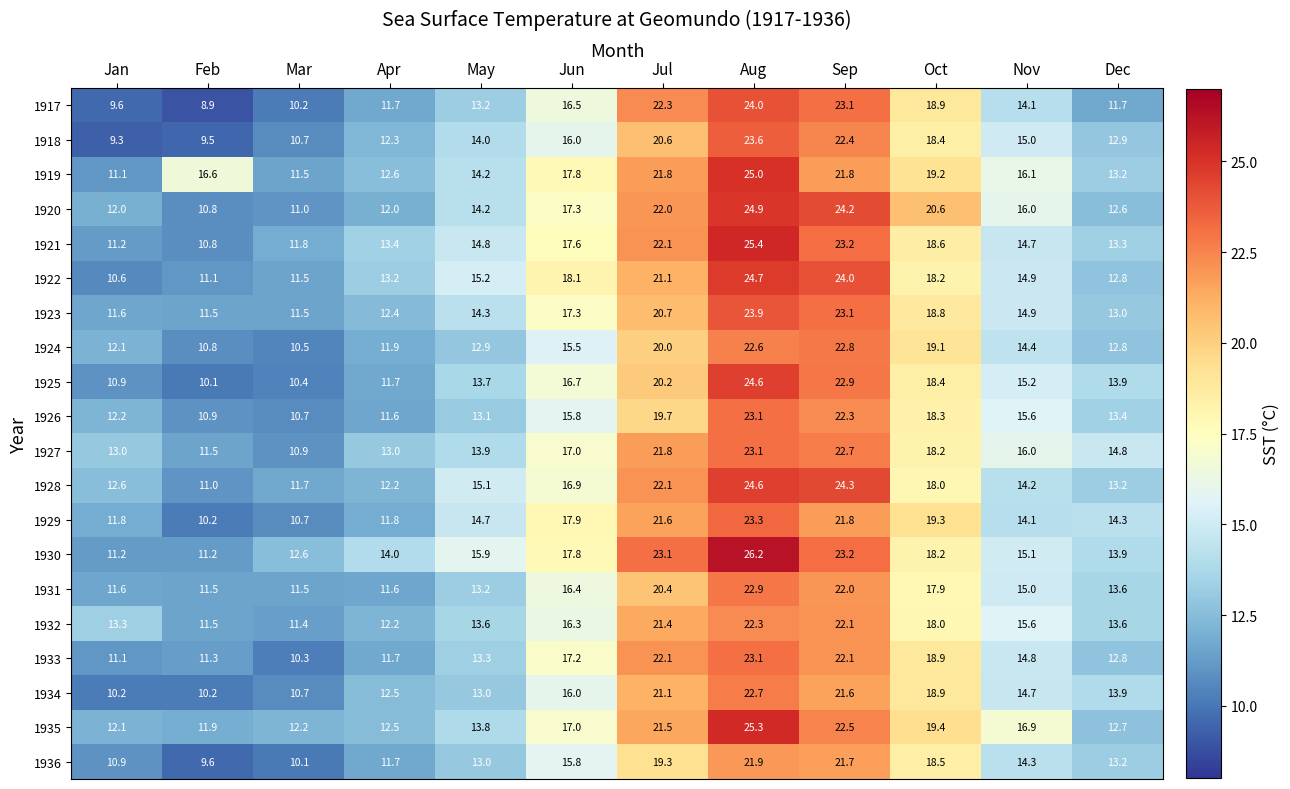

How many data points in 1936 are above 14?

6